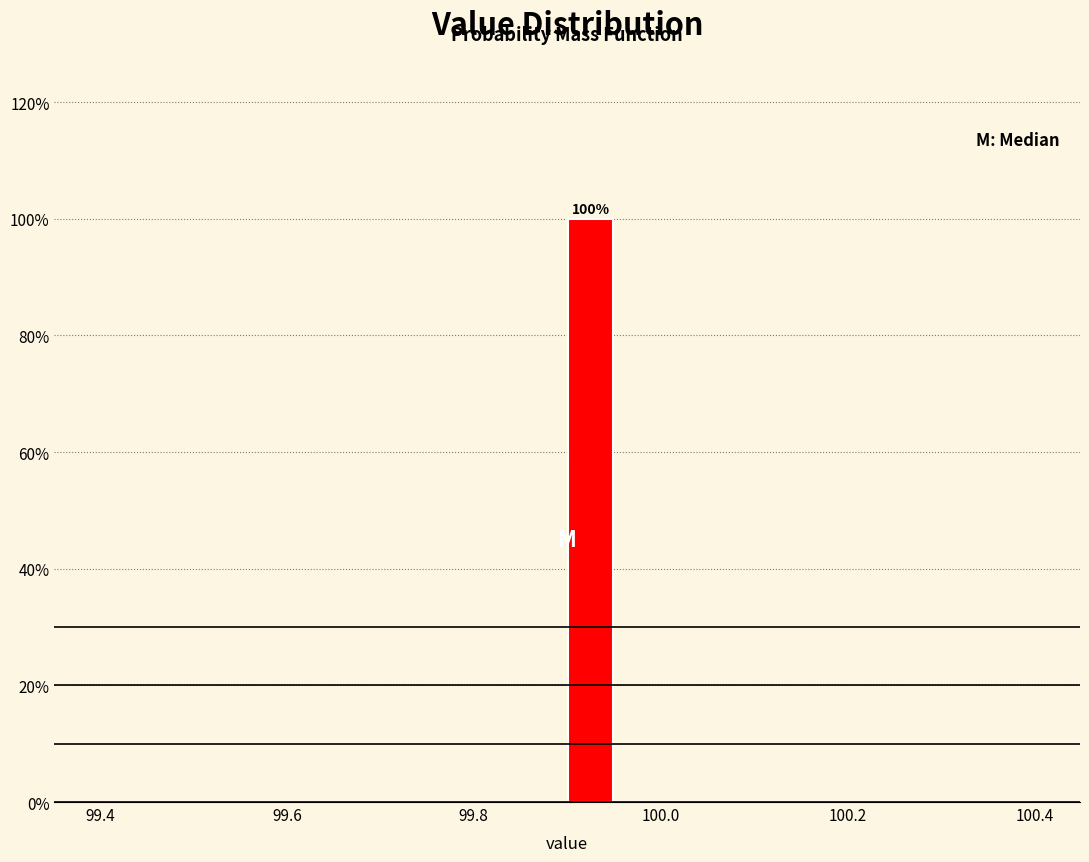

Read against the x-axis, roughly where is the centre of the tallest bar?

99.92